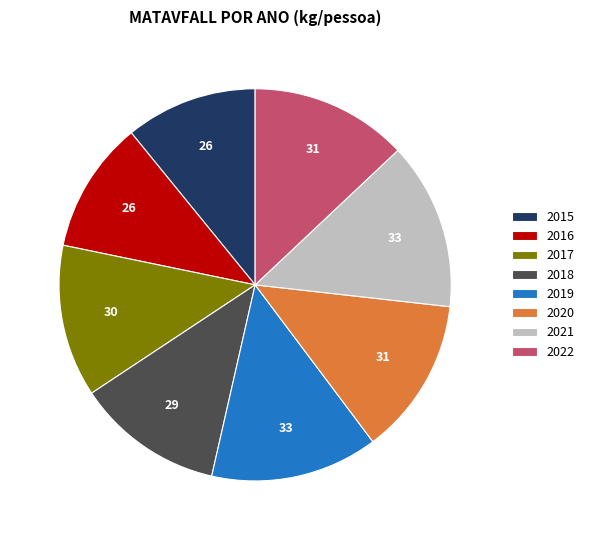

The 2021 slice represents 23% of the pie. True or false?

False